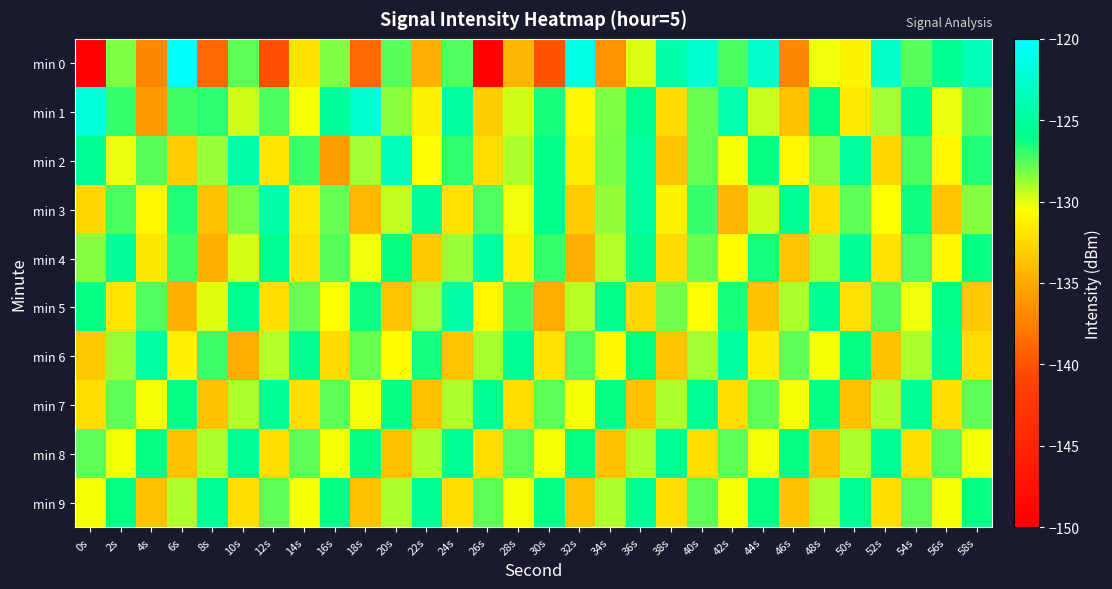

At which category does the chart reach its peak across all series?

6s